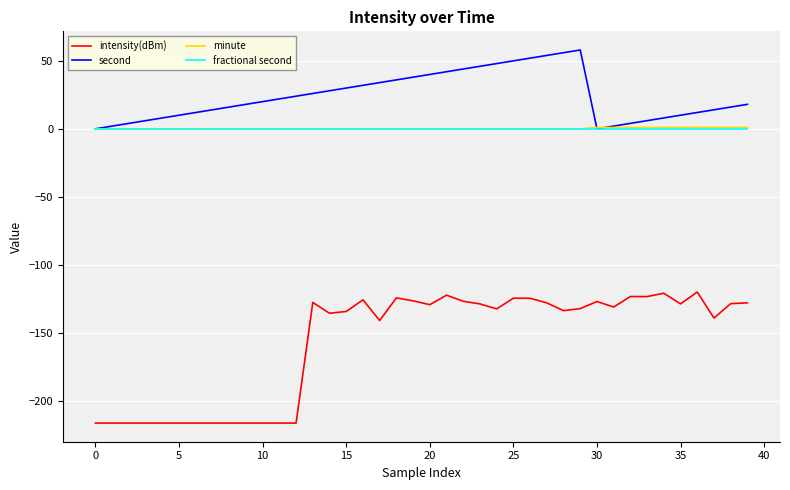

Which series has the widest spread of values?

intensity(dBm)